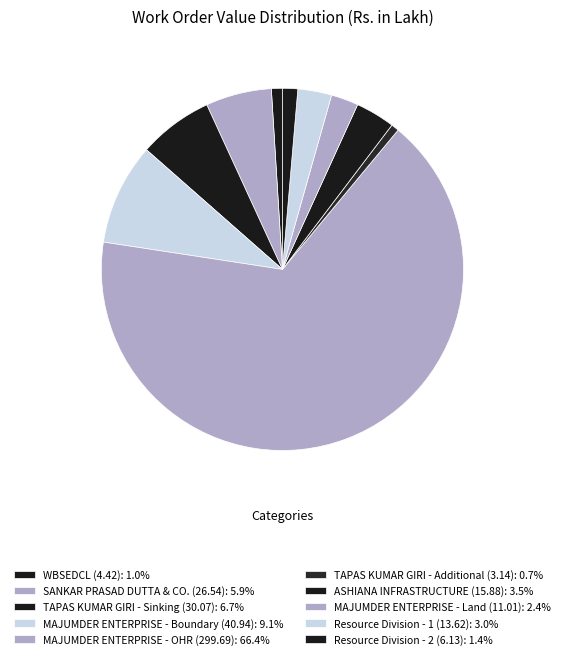

Combined, what portion of the pie is TAPAS KUMAR GIRI - Sinking (30.07) and MAJUMDER ENTERPRISE - OHR (299.69)?

73.0%